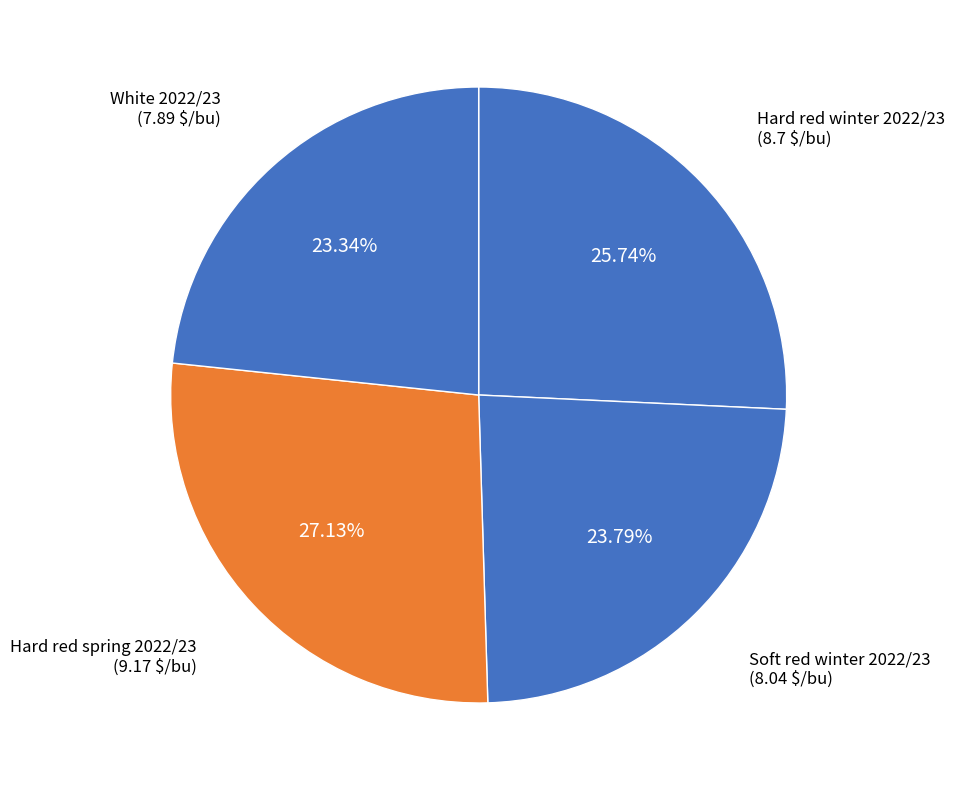

How many segments does this pie chart have?

4